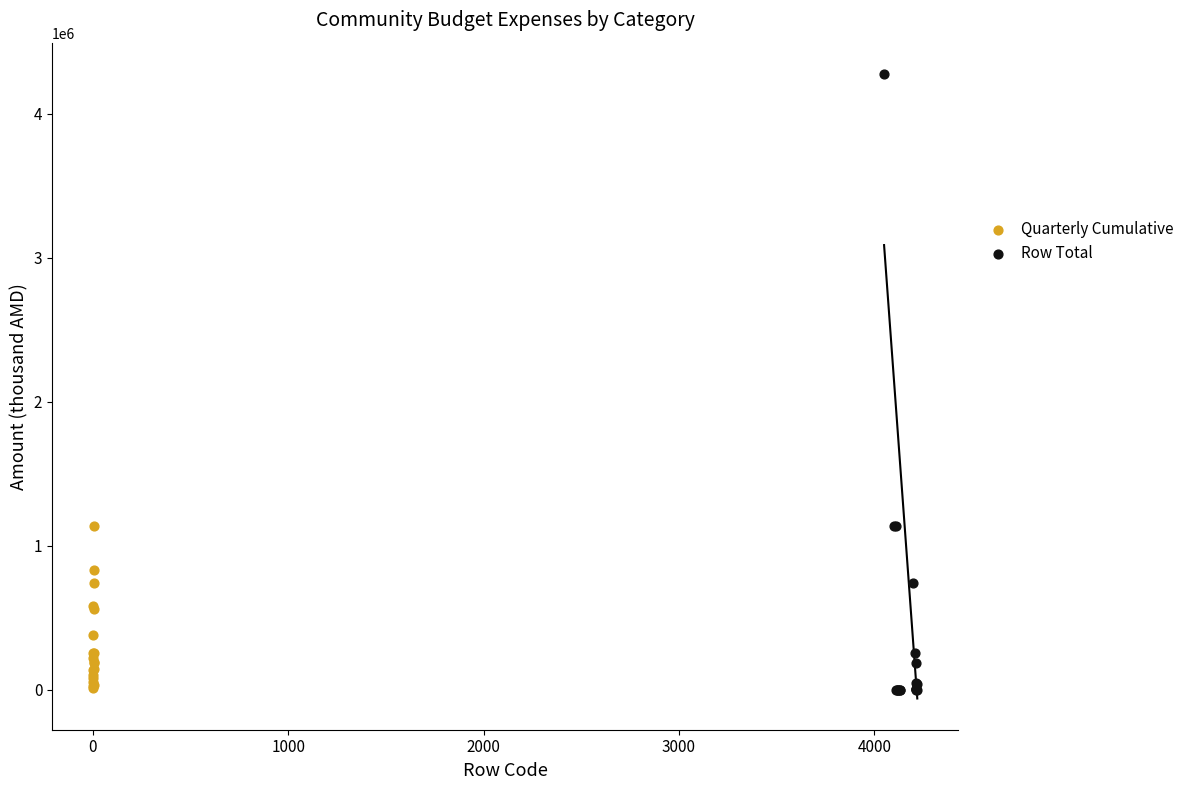

What are all the series names shown in the legend?

Quarterly Cumulative, Row Total